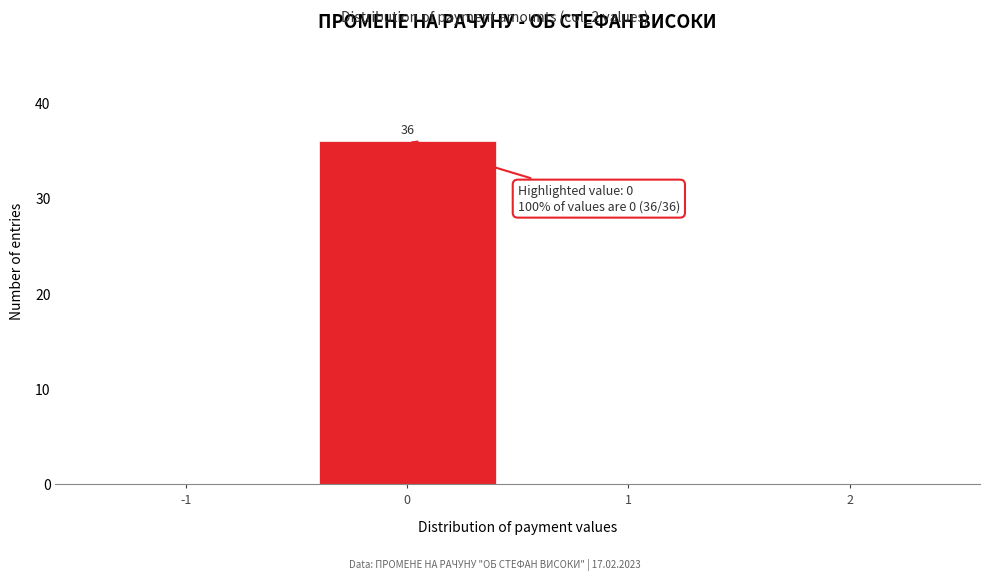

Reading left to right, list all the values displayed in this chart.

-1=0	0=36	1=0	2=0